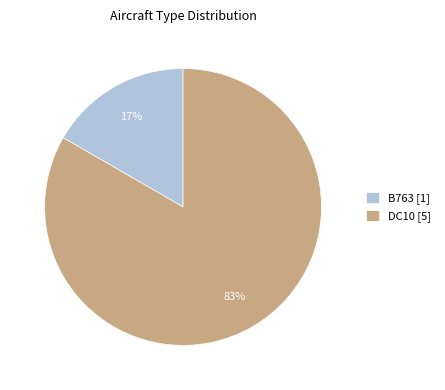

To the nearest percent, what is the average slice percentage?

50%